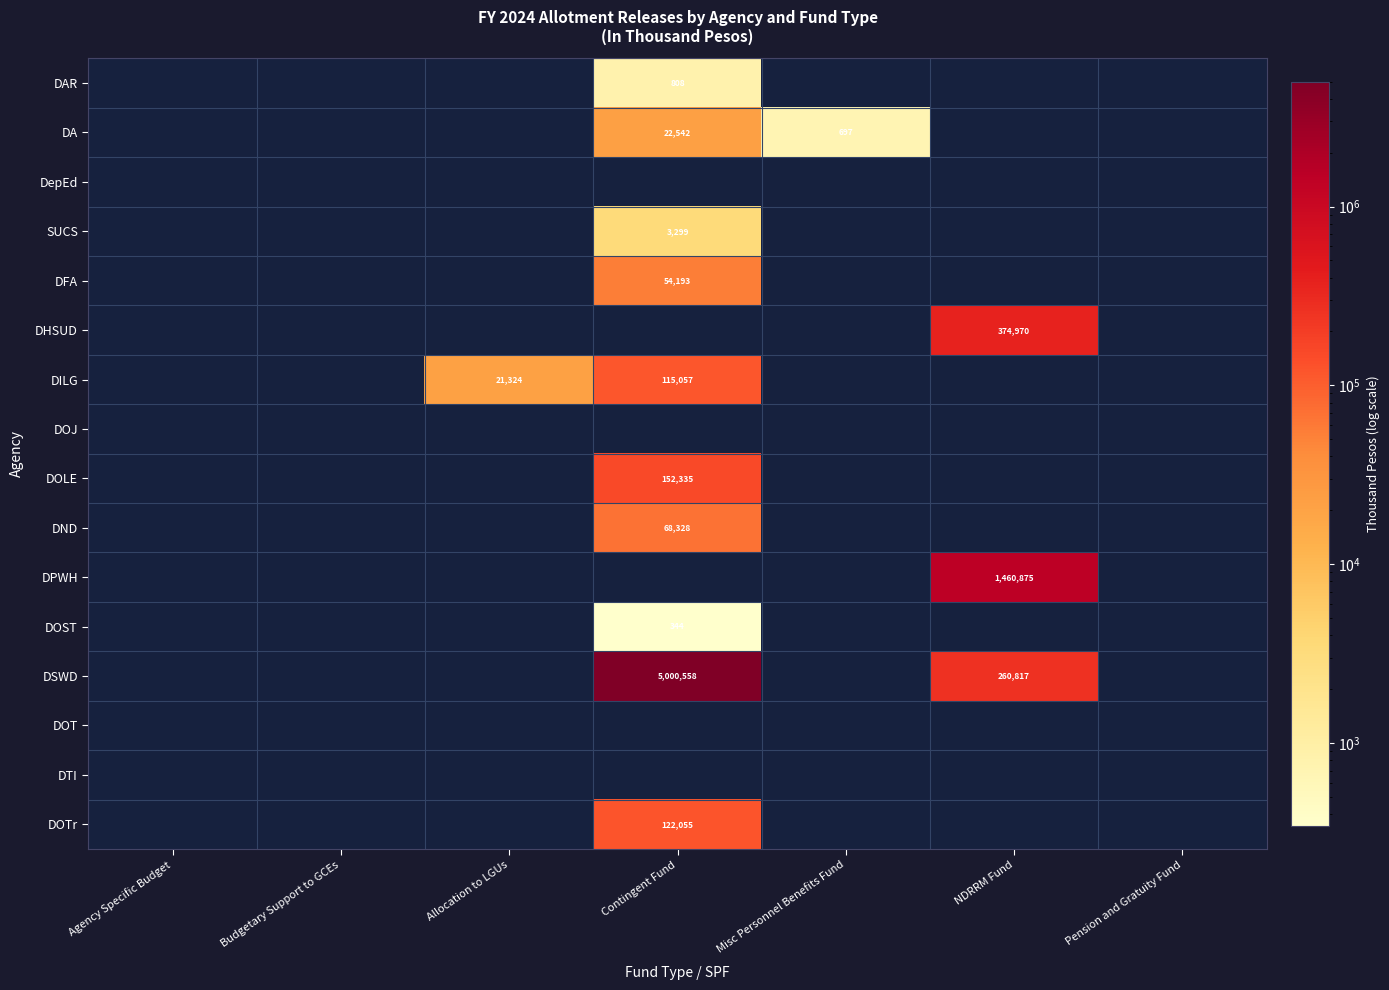

What is the greatest value displayed?

5000558